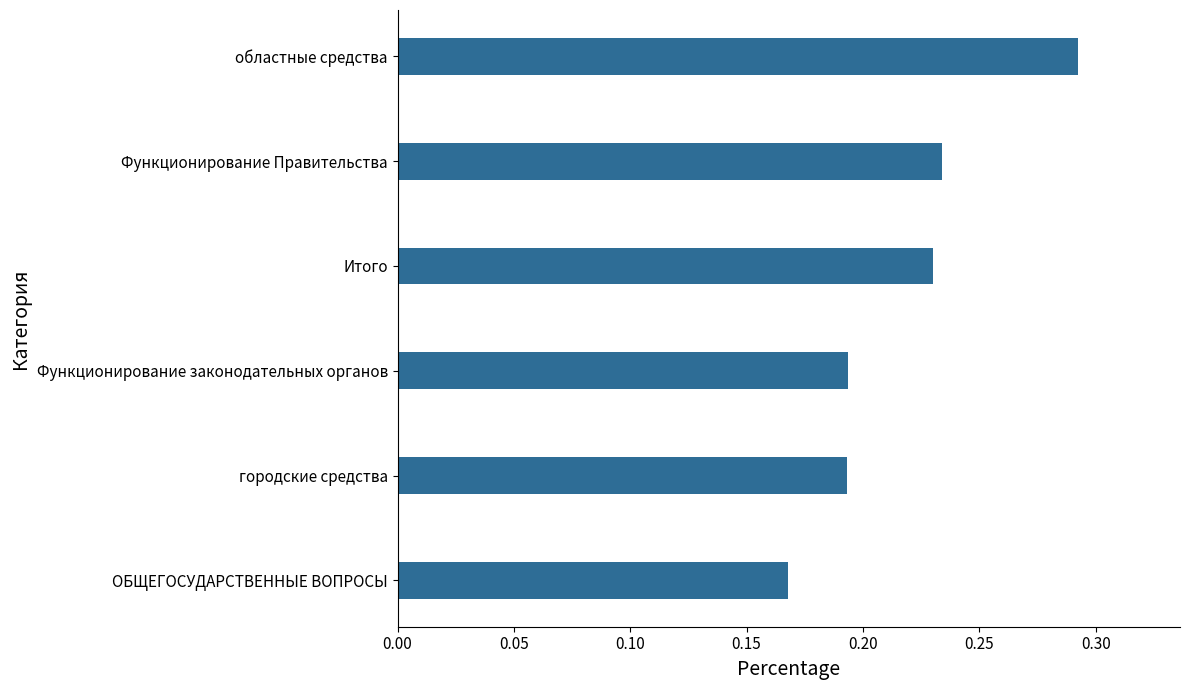

Which label corresponds to the smallest value in the chart?

ОБЩЕГОСУДАРСТВЕННЫЕ ВОПРОСЫ